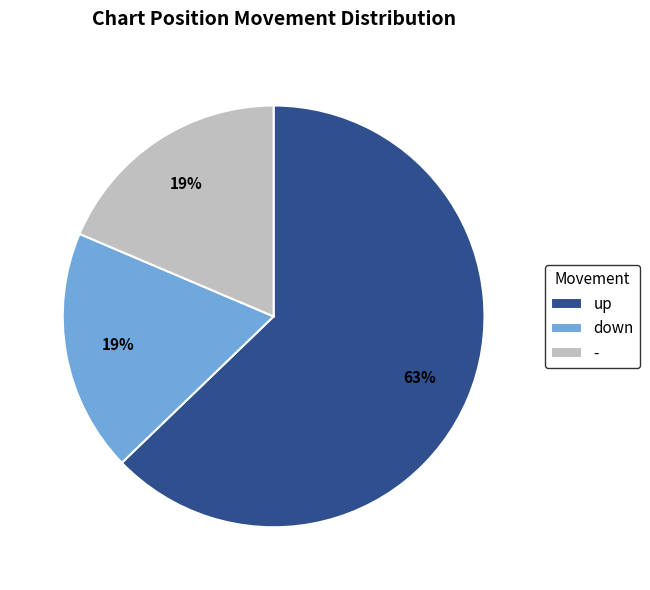

Which category has the biggest portion of the pie?

up